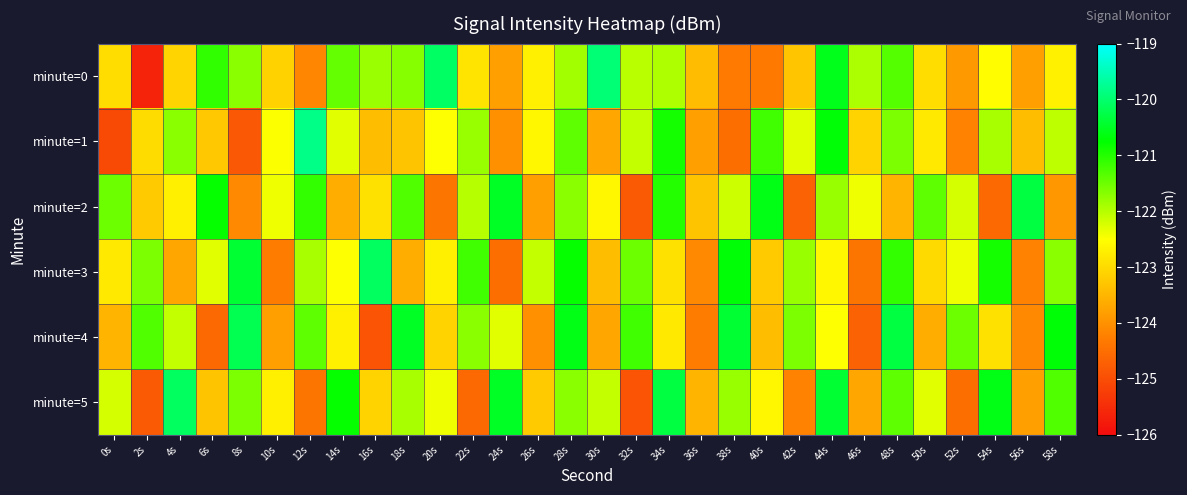

Reading left to right, list all the values displayed in this chart.

minute=0: 0s=-123.0	2s=-125.6	4s=-123.1	6s=-121.1	8s=-121.7	10s=-123.1	12s=-124.1	14s=-121.4	16s=-121.8	18s=-121.7	20s=-120.1	22s=-122.9	24s=-123.8	26s=-122.7	28s=-121.9	30s=-119.9	32s=-122.0	34s=-122.0	36s=-123.4	38s=-124.3	40s=-124.3	42s=-123.3	44s=-120.6	46s=-121.9	48s=-121.3	50s=-123.0	52s=-123.9	54s=-122.5	56s=-123.8	58s=-122.7
minute=1: 0s=-125.1	2s=-123.0	4s=-121.7	6s=-123.2	8s=-124.8	10s=-122.5	12s=-119.8	14s=-122.3	16s=-123.4	18s=-123.3	20s=-122.5	22s=-121.8	24s=-124.0	26s=-122.6	28s=-121.4	30s=-123.7	32s=-122.1	34s=-120.9	36s=-123.8	38s=-124.5	40s=-121.2	42s=-122.3	44s=-120.7	46s=-123.1	48s=-121.6	50s=-122.8	52s=-124.2	54s=-121.9	56s=-123.4	58s=-122.0
minute=2: 0s=-121.5	2s=-123.2	4s=-122.7	6s=-120.8	8s=-124.1	10s=-122.4	12s=-121.1	14s=-123.6	16s=-122.9	18s=-121.3	20s=-124.4	22s=-122.0	24s=-120.5	26s=-123.8	28s=-121.7	30s=-122.6	32s=-124.8	34s=-121.0	36s=-123.3	38s=-122.2	40s=-120.6	42s=-124.7	44s=-121.8	46s=-122.4	48s=-123.5	50s=-121.4	52s=-122.2	54s=-124.6	56s=-120.3	58s=-123.9
minute=3: 0s=-122.8	2s=-121.6	4s=-123.7	6s=-122.3	8s=-120.4	10s=-124.3	12s=-121.9	14s=-122.5	16s=-120.1	18s=-123.6	20s=-122.7	22s=-121.2	24s=-124.5	26s=-122.1	28s=-120.8	30s=-123.4	32s=-121.5	34s=-122.9	36s=-124.1	38s=-120.7	40s=-123.2	42s=-121.8	44s=-122.6	46s=-124.4	48s=-121.1	50s=-123.0	52s=-122.4	54s=-120.9	56s=-124.2	58s=-121.7
minute=4: 0s=-123.5	2s=-121.3	4s=-122.1	6s=-124.6	8s=-120.2	10s=-123.8	12s=-121.4	14s=-122.7	16s=-124.9	18s=-120.5	20s=-123.1	22s=-121.7	24s=-122.3	26s=-124.0	28s=-120.6	30s=-123.7	32s=-121.2	34s=-122.8	36s=-124.3	38s=-120.4	40s=-123.4	42s=-121.6	44s=-122.5	46s=-124.7	48s=-120.3	50s=-123.6	52s=-121.5	54s=-122.9	56s=-124.1	58s=-120.7
minute=5: 0s=-122.2	2s=-124.8	4s=-120.1	6s=-123.3	8s=-121.6	10s=-122.7	12s=-124.4	14s=-120.8	16s=-123.1	18s=-121.9	20s=-122.4	22s=-124.6	24s=-120.5	26s=-123.2	28s=-121.7	30s=-122.1	32s=-124.9	34s=-120.3	36s=-123.5	38s=-121.8	40s=-122.6	42s=-124.2	44s=-120.4	46s=-123.7	48s=-121.4	50s=-122.3	52s=-124.5	54s=-120.6	56s=-123.8	58s=-121.3